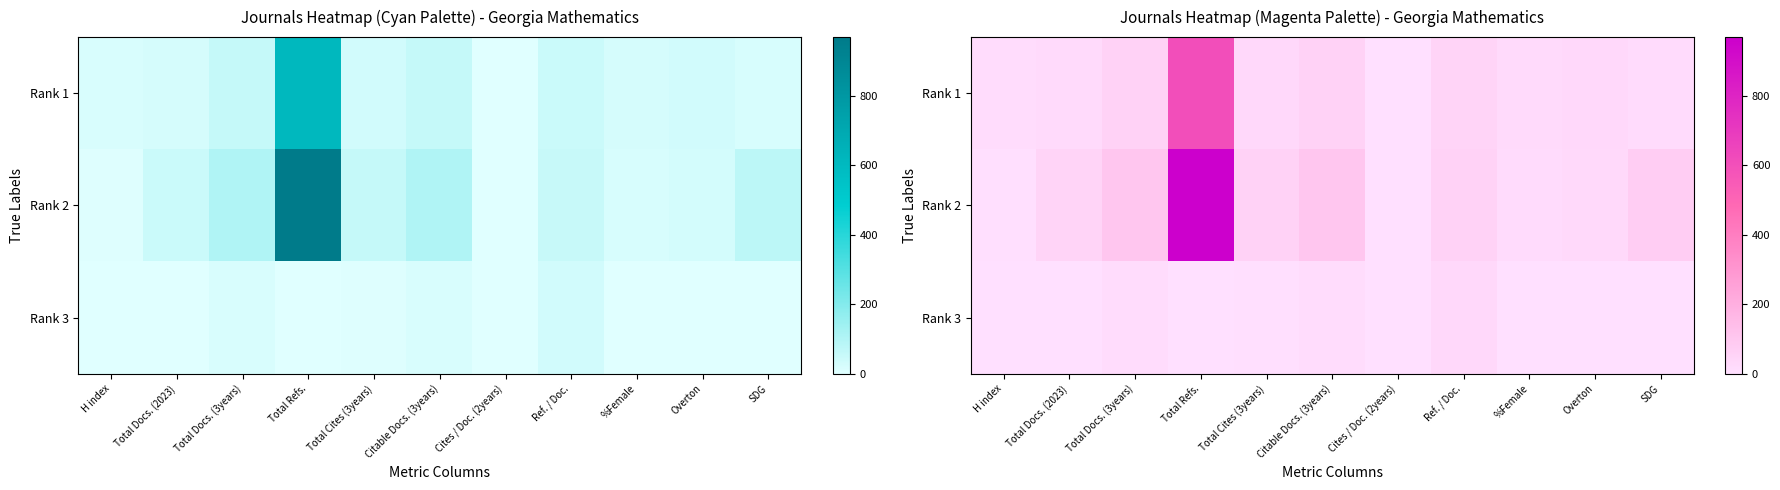

Rank the series at Cites / Doc. (2years) from lowest to highest value.

Rank 1, Rank 2, Rank 3